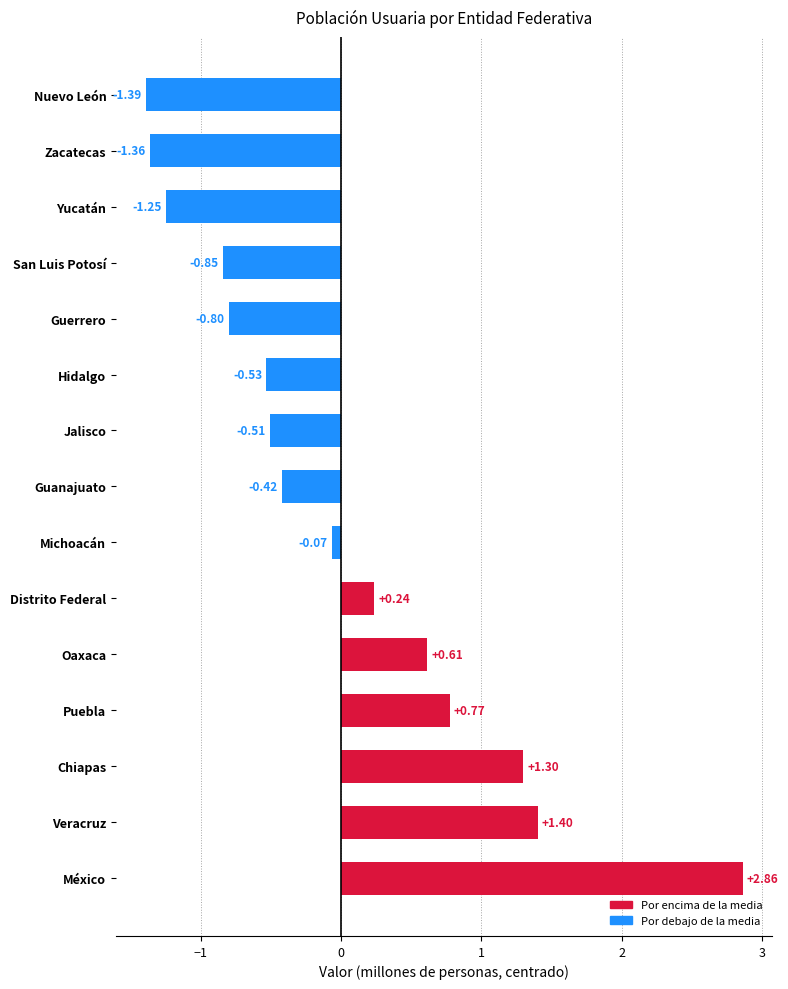

What is the difference between the maximum and second lowest values?

4.2